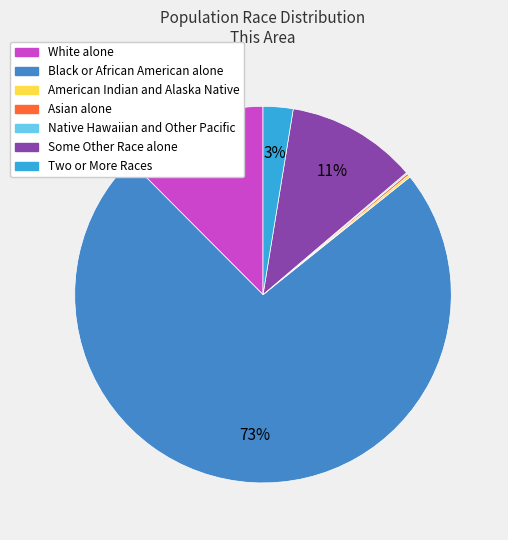

Does any single category account for the majority?

Yes